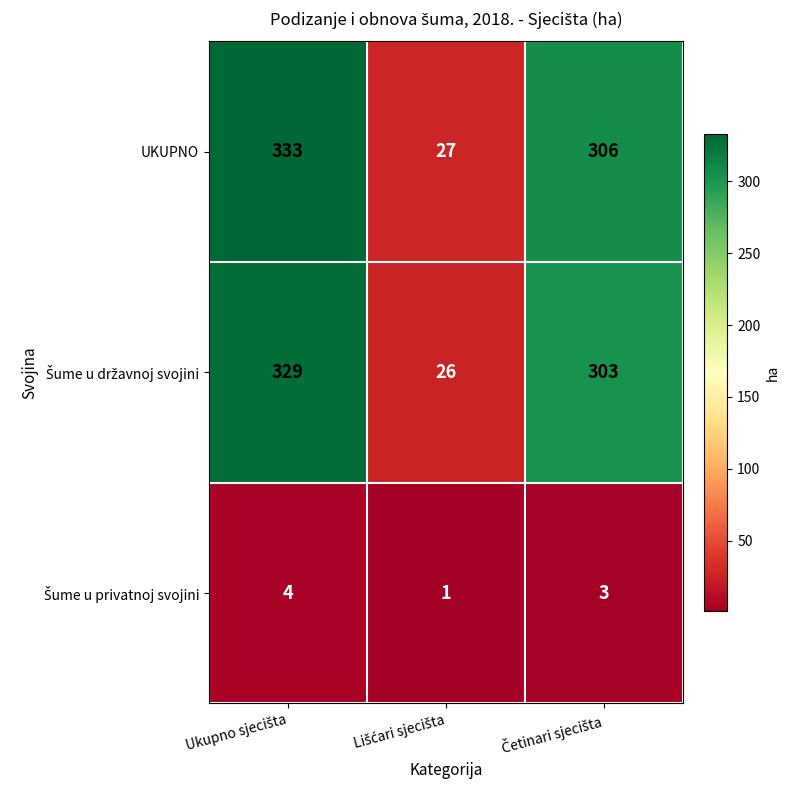

Which series has the largest total across all categories?

UKUPNO